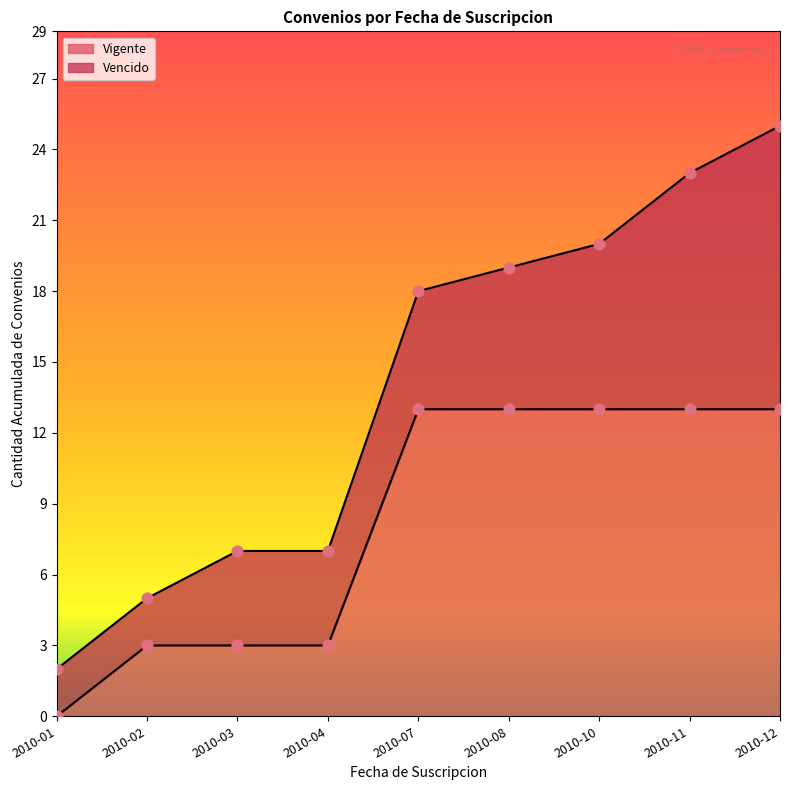

Is it true that Vigente equals 13 at 2010-11?

True